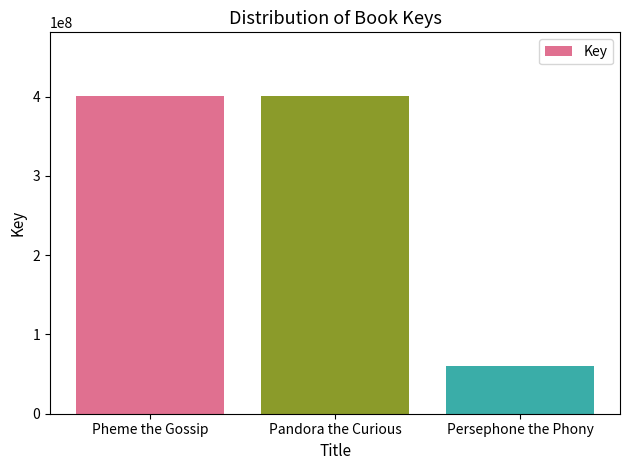

How many data points are less than 400883131?

1